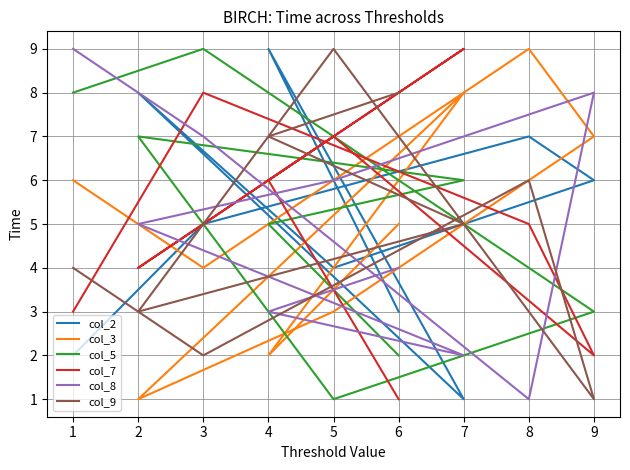

How many intersections are there between col_9 and col_2?

6